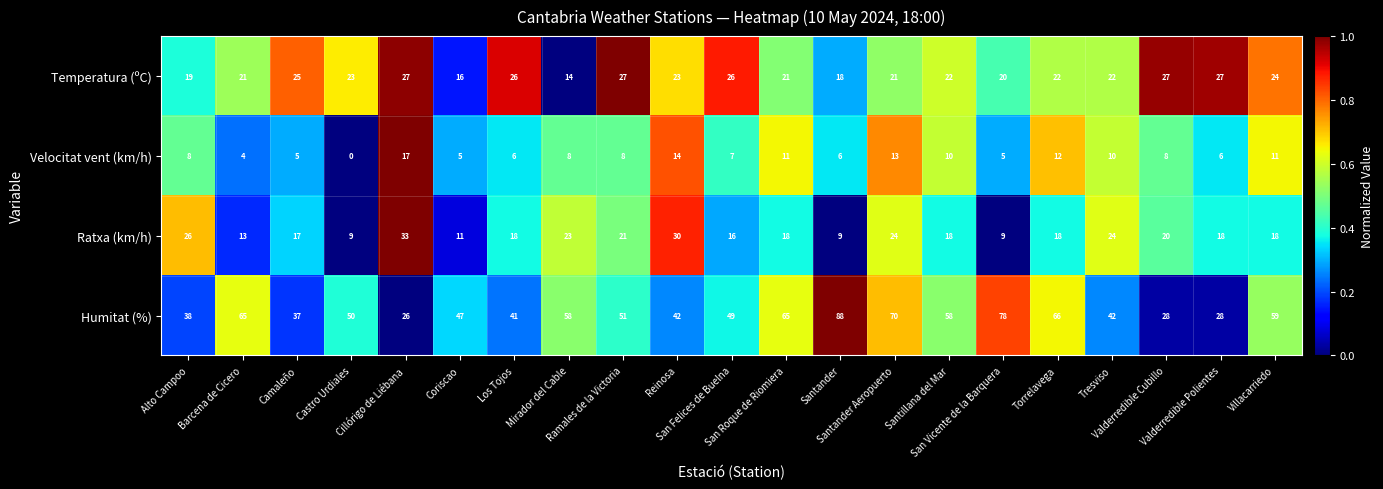

What is the minimum value for Humitat (%)?

26